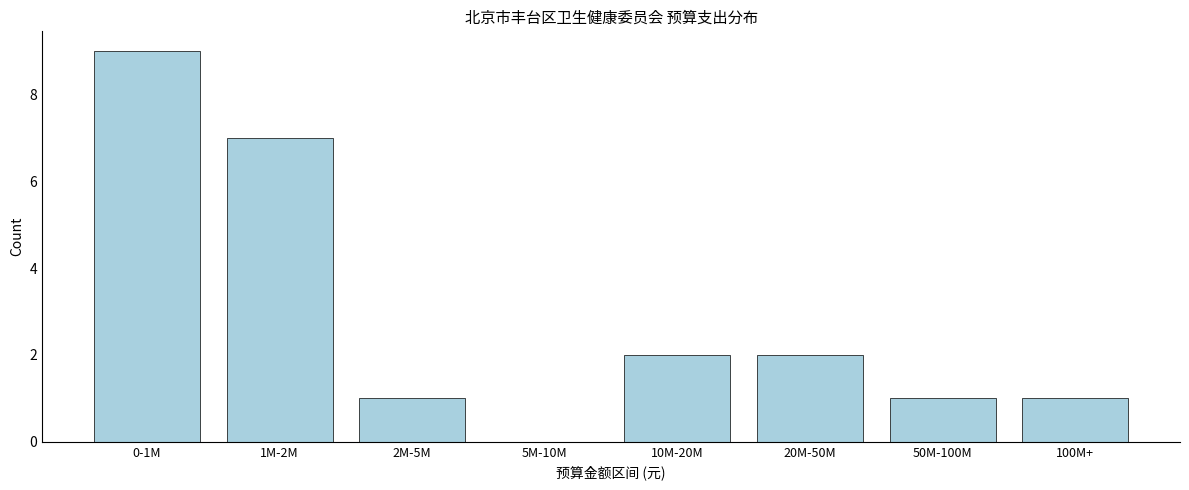

Reading left to right, list all the values displayed in this chart.

0-1M=9	1M-2M=7	2M-5M=1	5M-10M=0	10M-20M=2	20M-50M=2	50M-100M=1	100M+=1